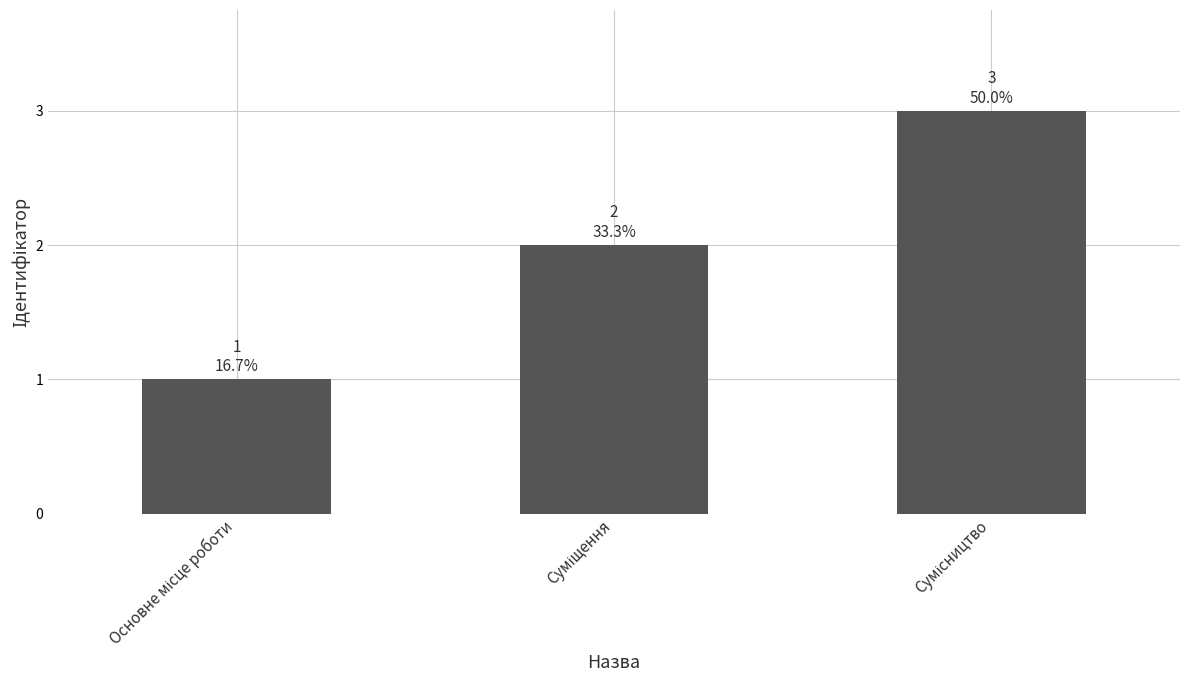

What is the maximum value shown in the chart?

3